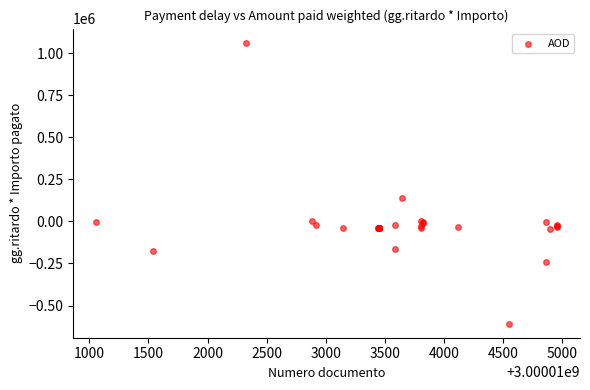

What Y value in the scatter plot is closest to 227200?

137392.0